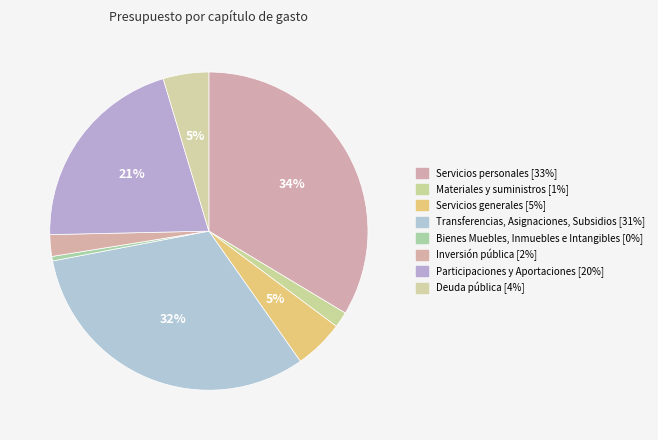

How many slices are in this pie chart?

8